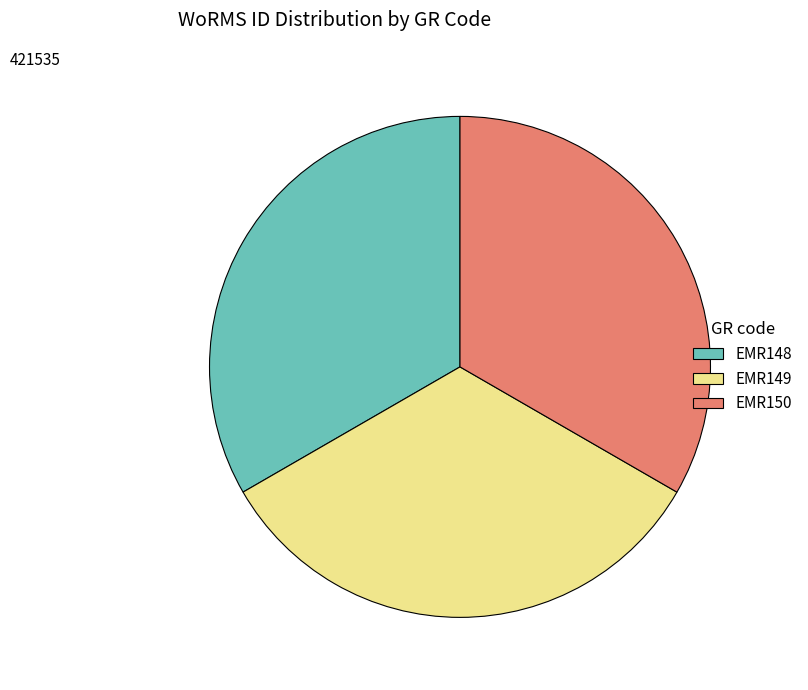

Count the number of slices in the pie.

3